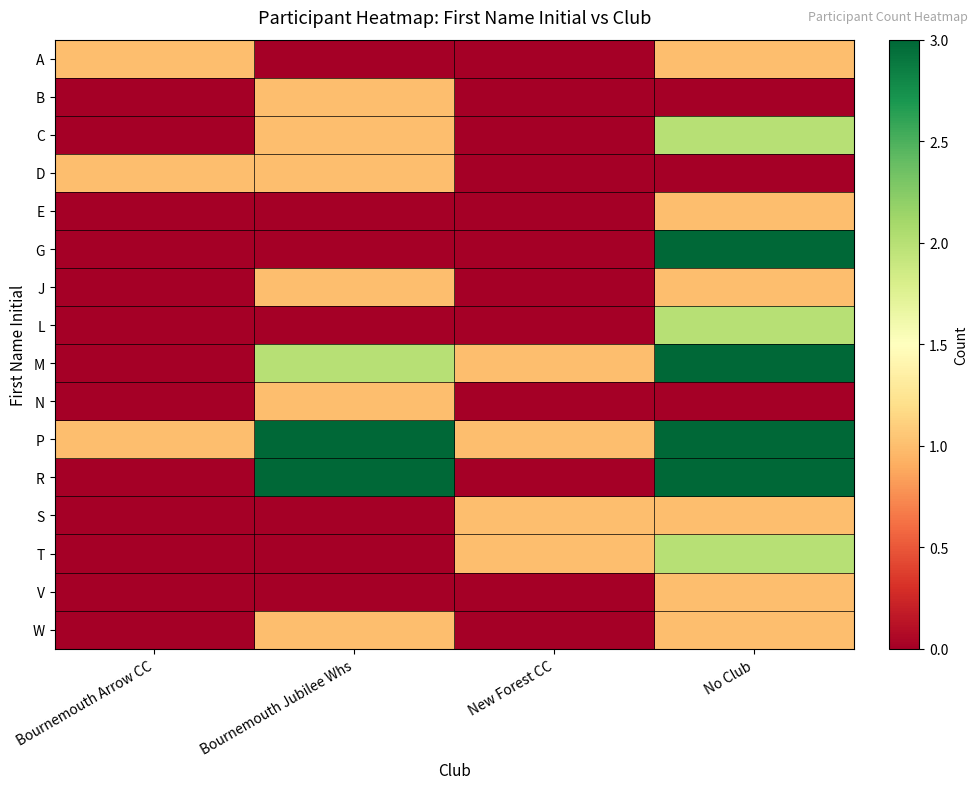

At which category does the chart reach its minimum across all series?

Bournemouth Jubilee Whs